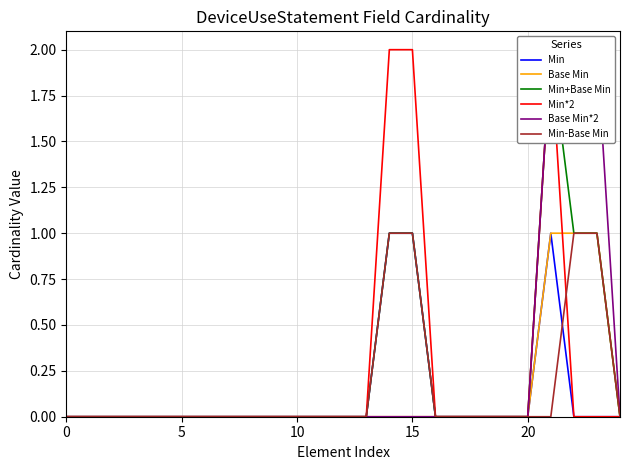

Which has a higher value, 22 or 7?

22